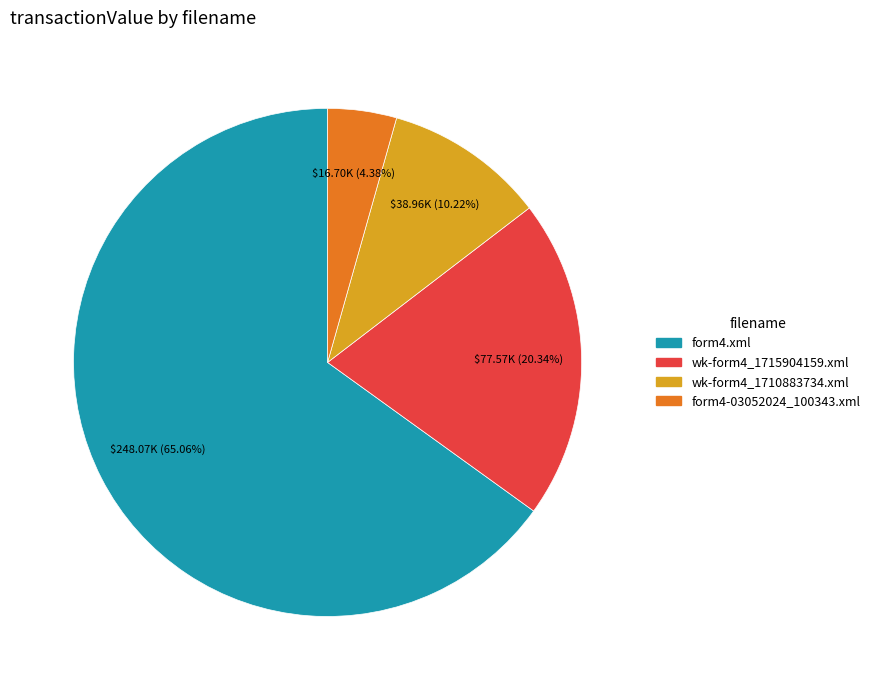

Count the number of slices in the pie.

4